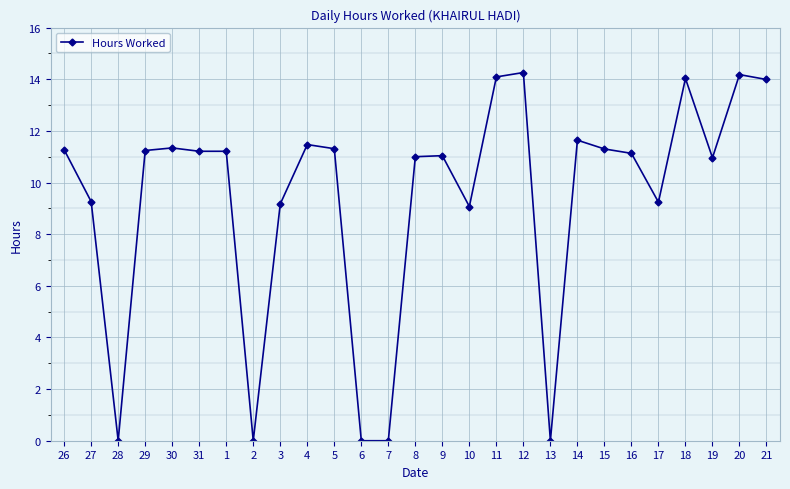

What is the approximate value at 31?

11.2